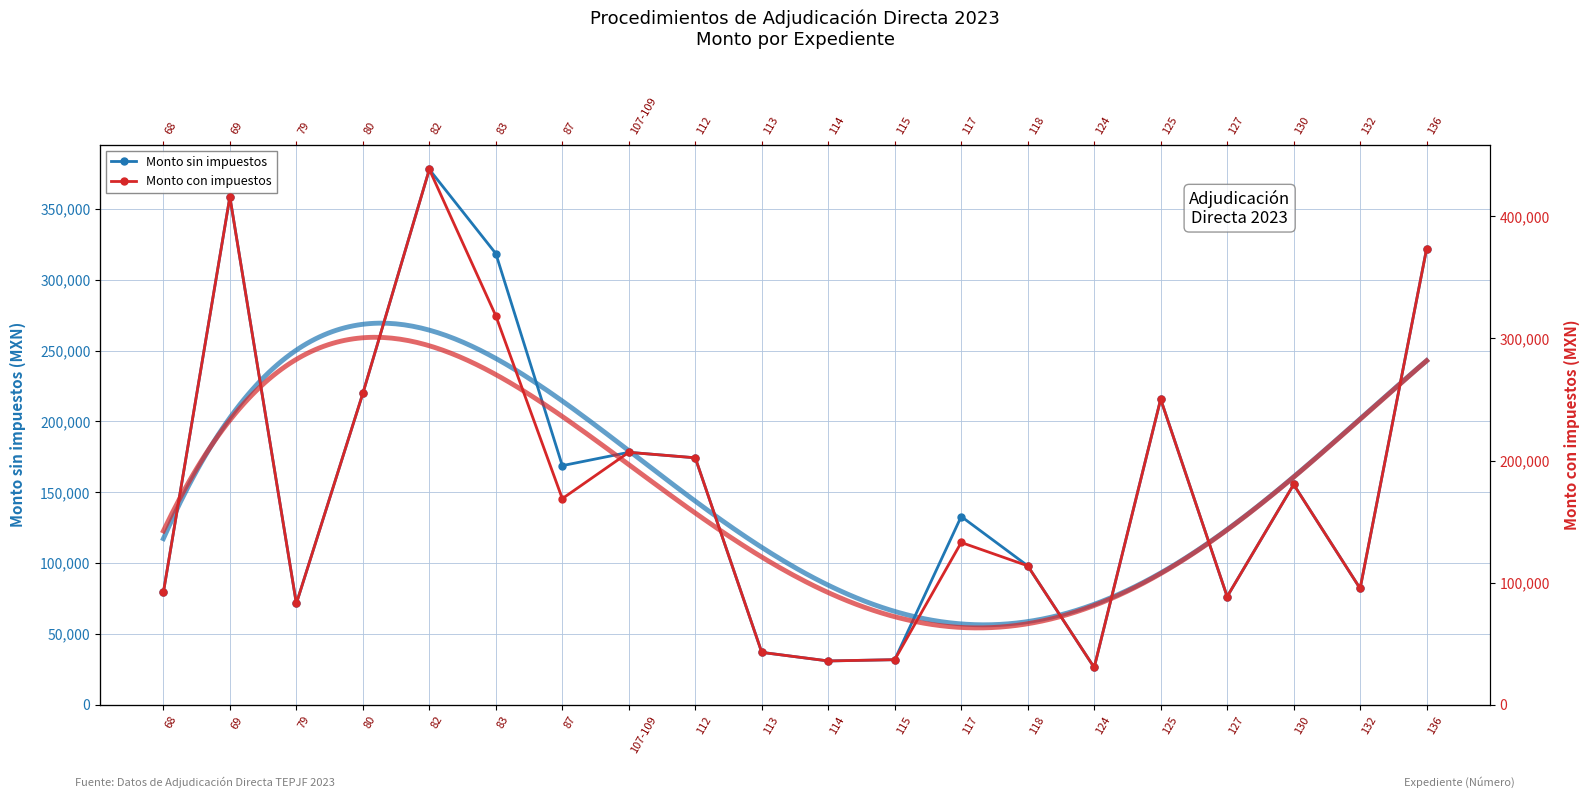

Reading left to right, what are all the values shown in this chart?

Monto sin impuestos: 68=79386.8	69=358529.5	79=71550.0	80=219800.0	82=377906.9	83=318513.0	87=168840.0	107-109=178248.0	112=174370.0	113=37060.0	114=31000.0	115=31894.0	117=132948.0	118=98147.1	124=26400.0	125=215772.0	127=76440.0	130=155550.0	132=82144.0	136=321939.7
Monto con impuestos: 68=92088.7	69=415894.3	79=82998.0	80=254968.0	82=438372.0	83=318513.0	87=168840.0	107-109=206767.0	112=202269.2	113=42989.6	114=35960.0	115=36997.0	117=132948.0	118=113850.6	124=30624.0	125=250295.5	127=88670.4	130=180438.0	132=95287.0	136=373450.0